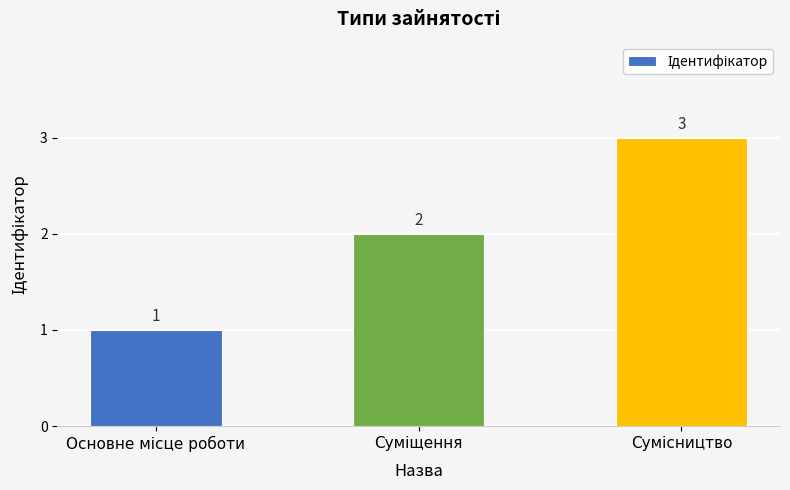

Count the values in the range 1 to 3.

3